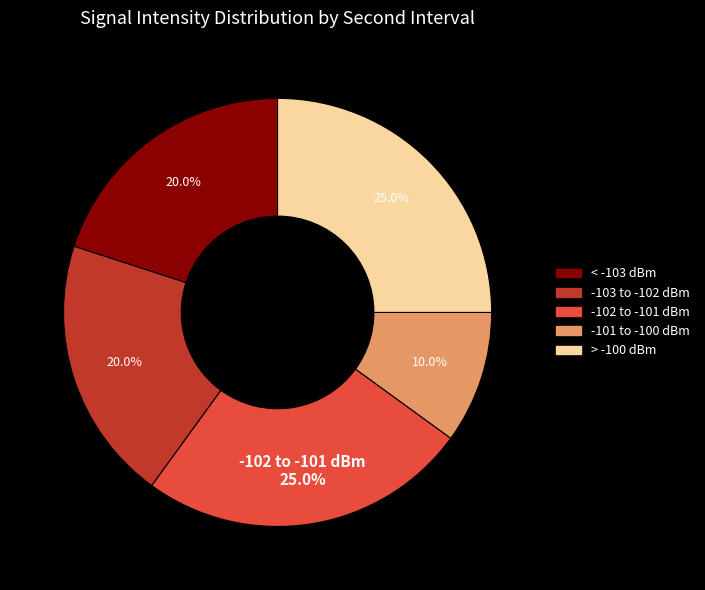

What percentage do -102 to -101 dBm and < -103 dBm together represent?

45.0%